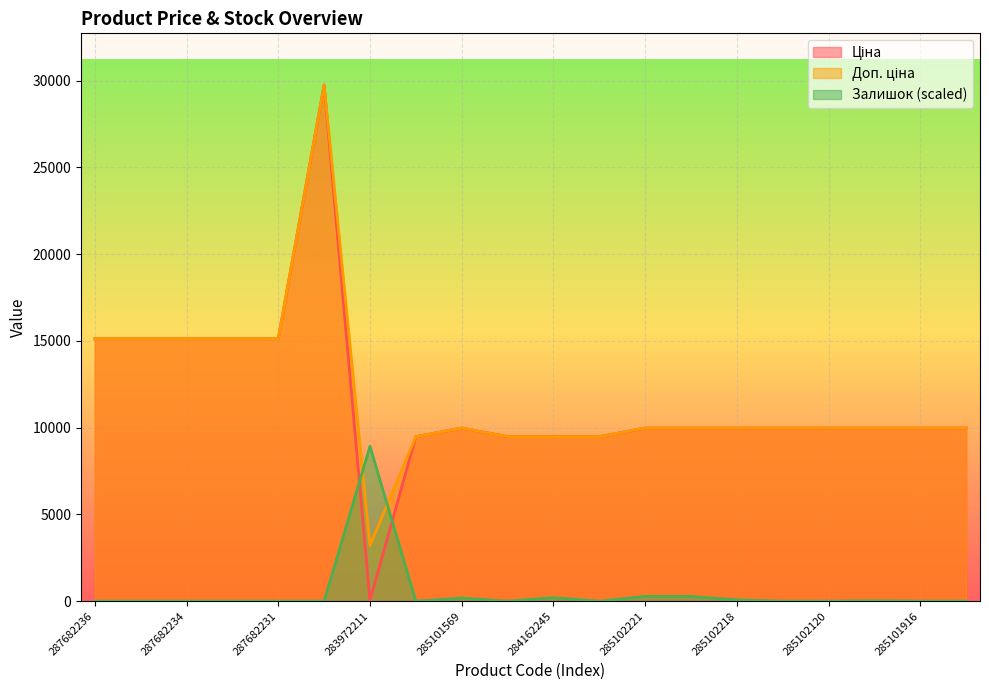

Which series has the largest total across all categories?

Доп. ціна